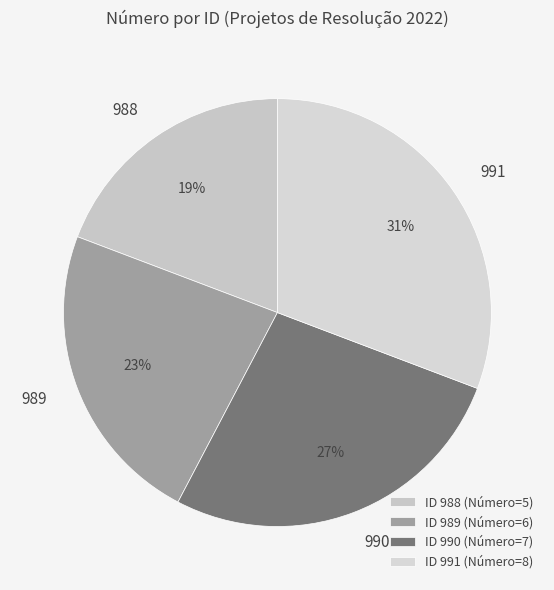

Which category has the smallest portion of the pie?

ID 988 (Número=5)